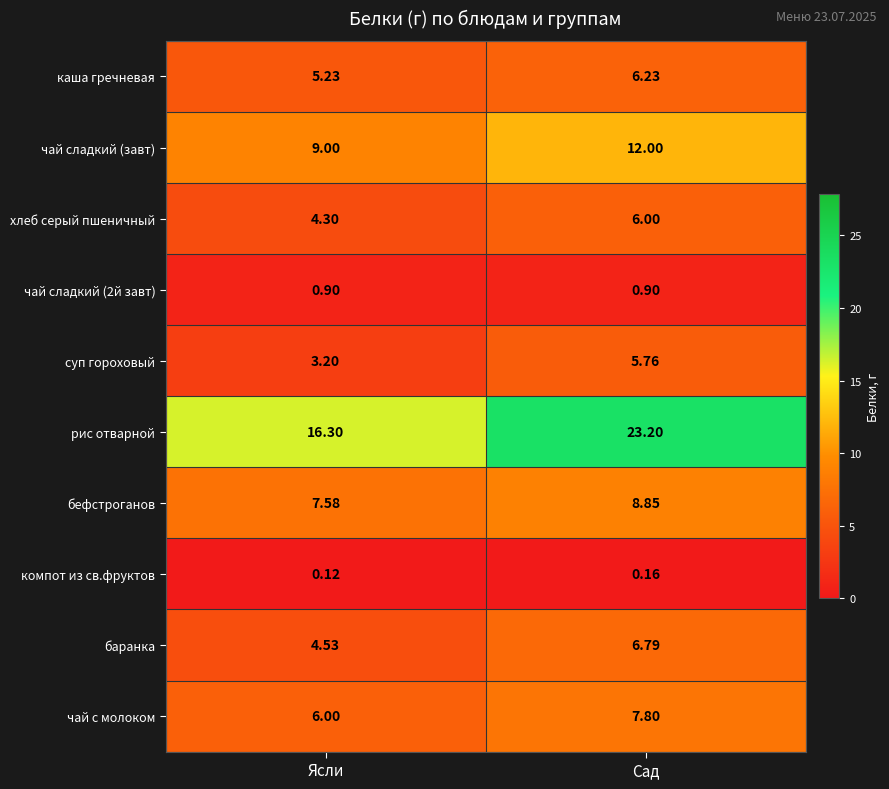

Rank the categories by бефстроганов value from lowest to highest.

Ясли, Сад